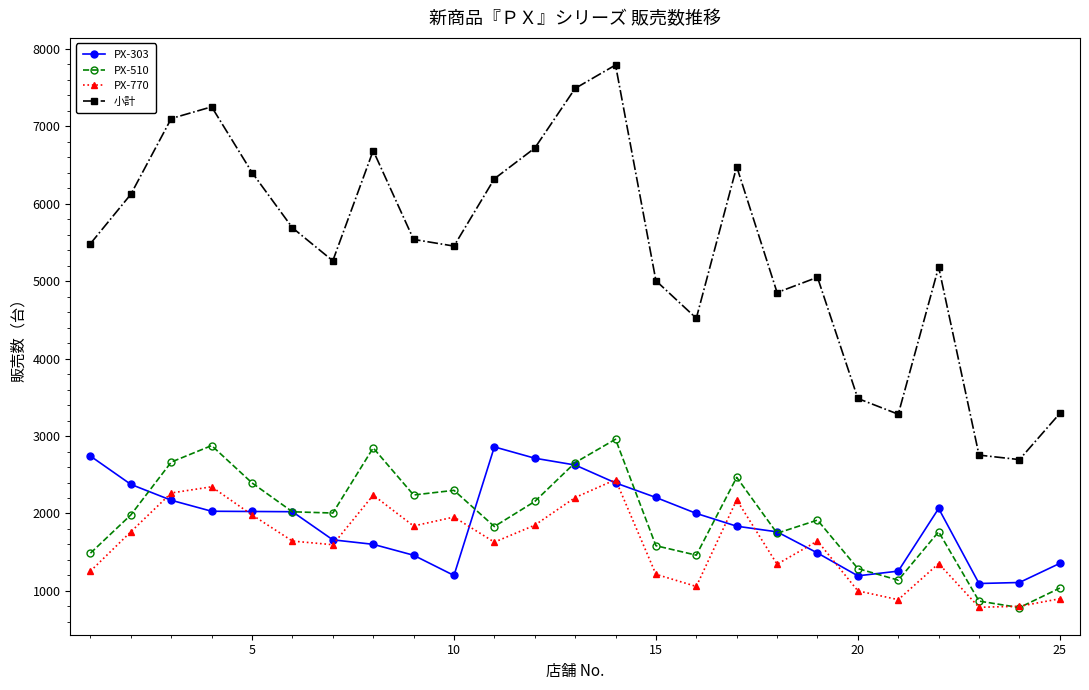

What is the smallest value displayed?

785